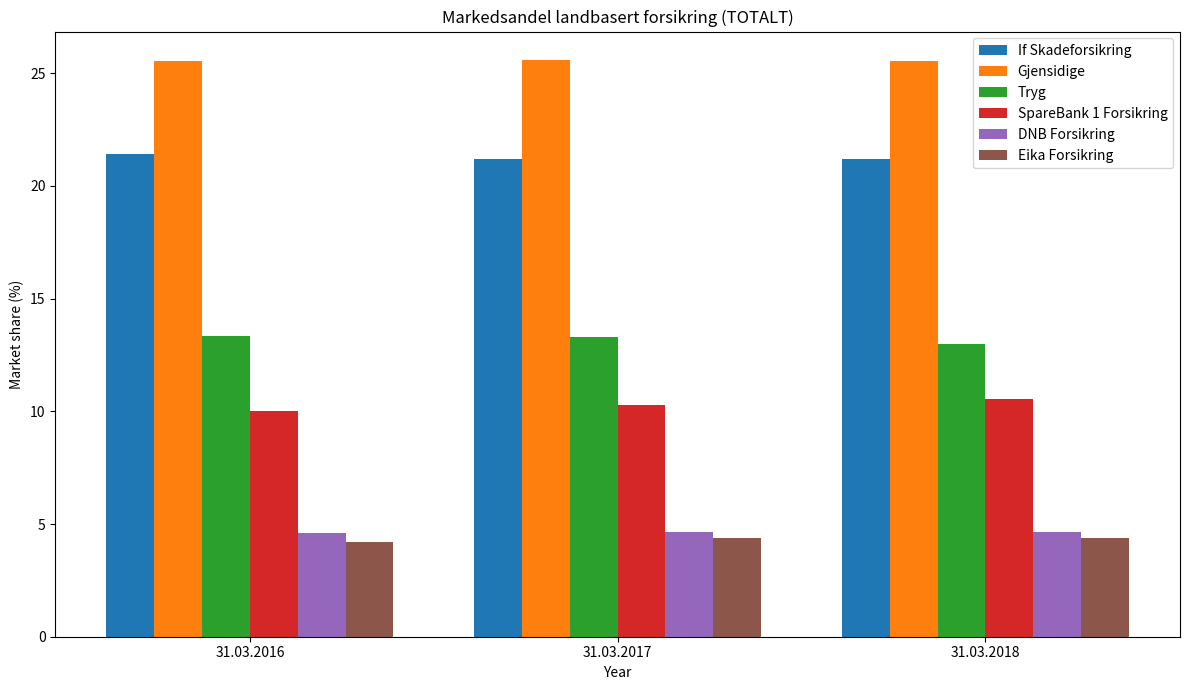

At how many categories does at least one series exceed 13?

3